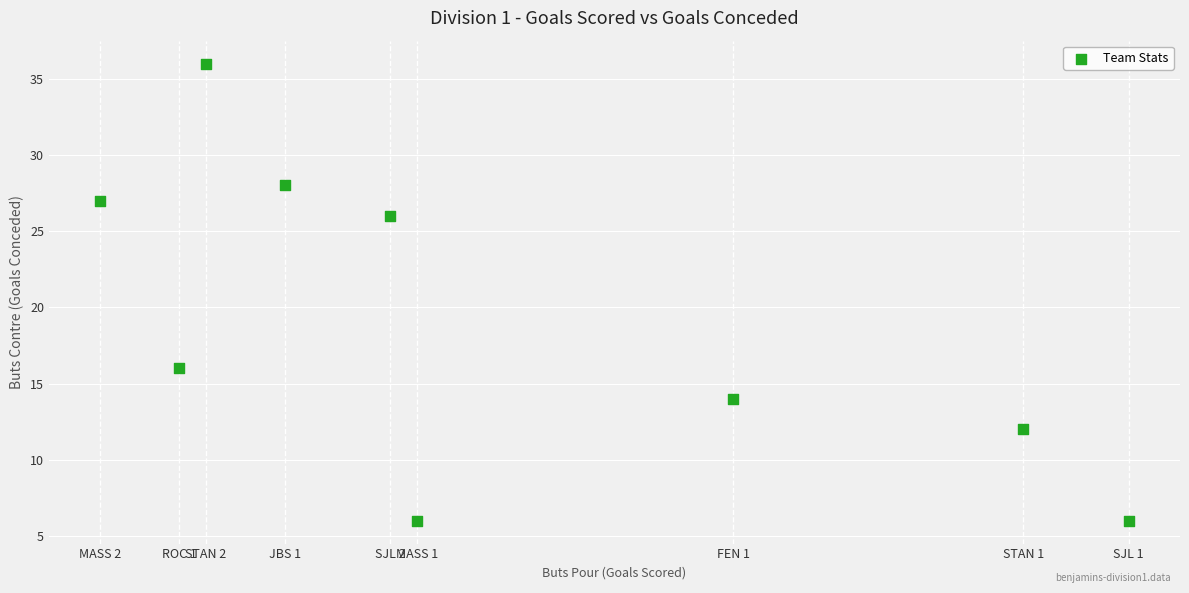

What is the average Y value?

19